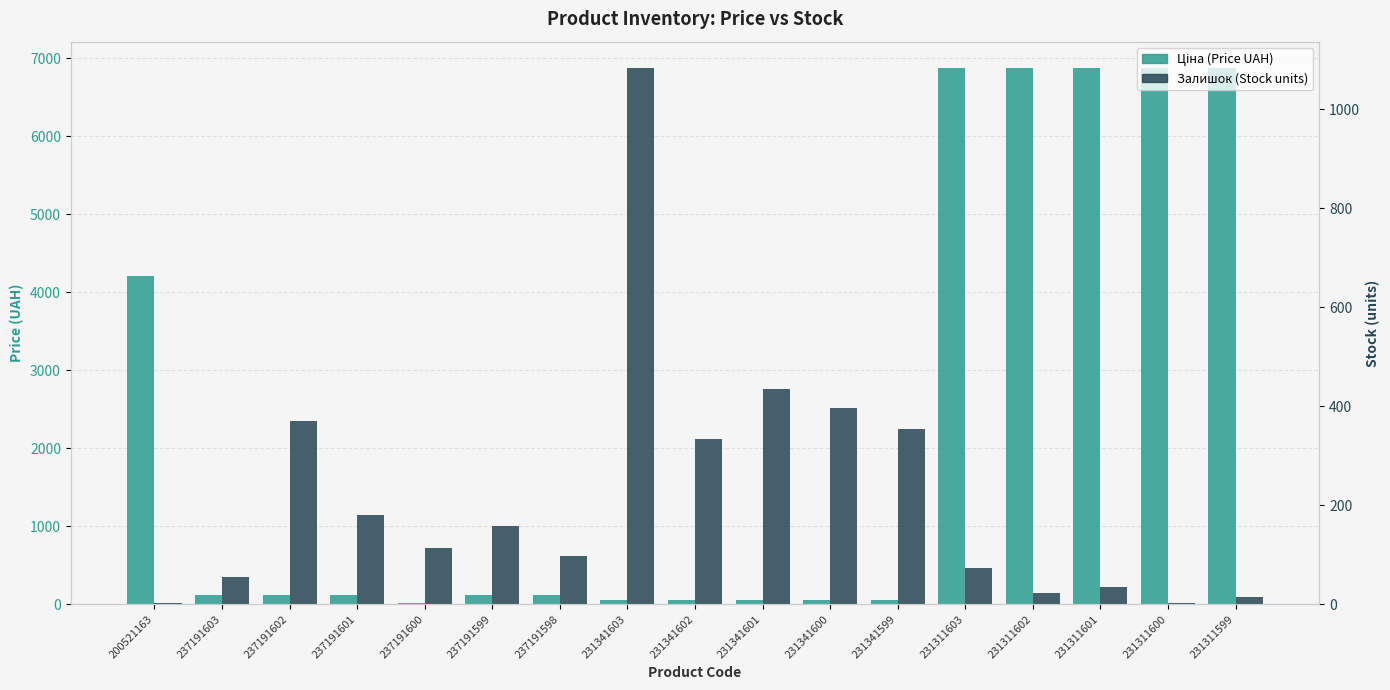

What are all the series names shown in the legend?

Ціна (Price UAH), Залишок (Stock units)